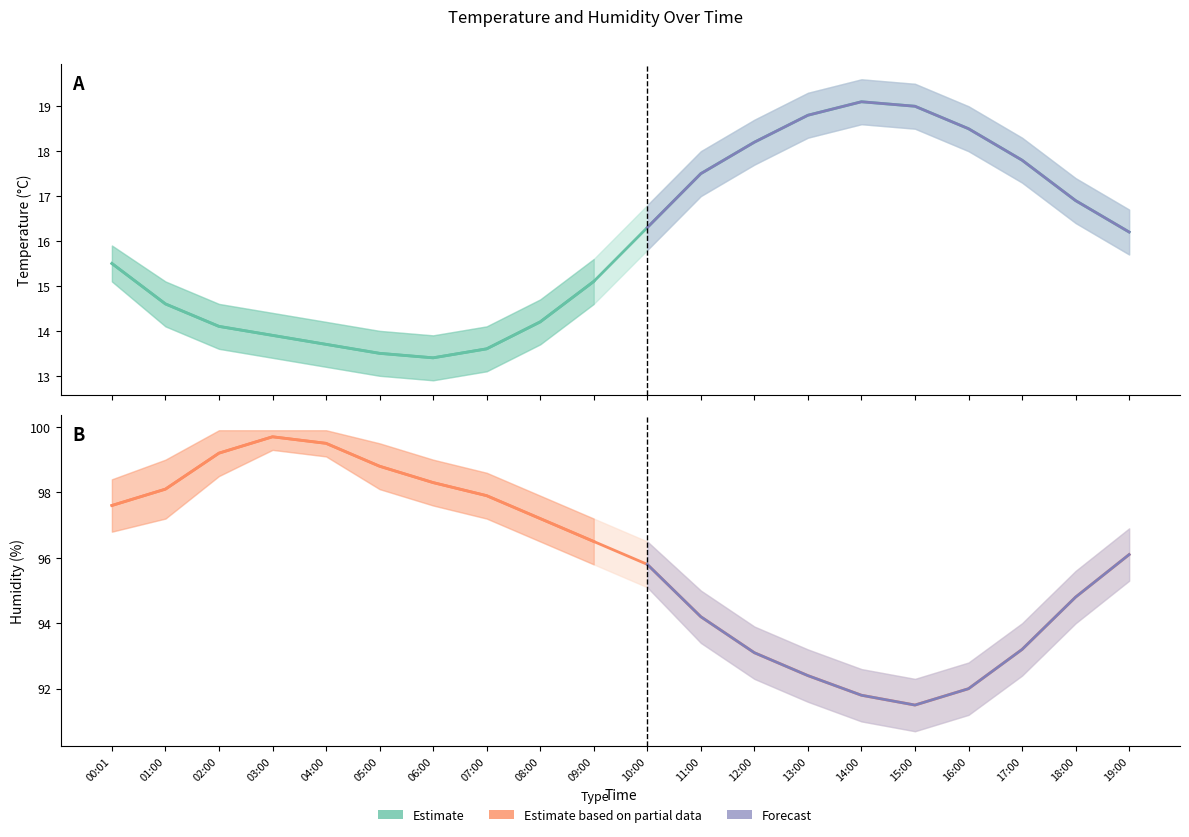

At how many categories does at least one series exceed 21?

20